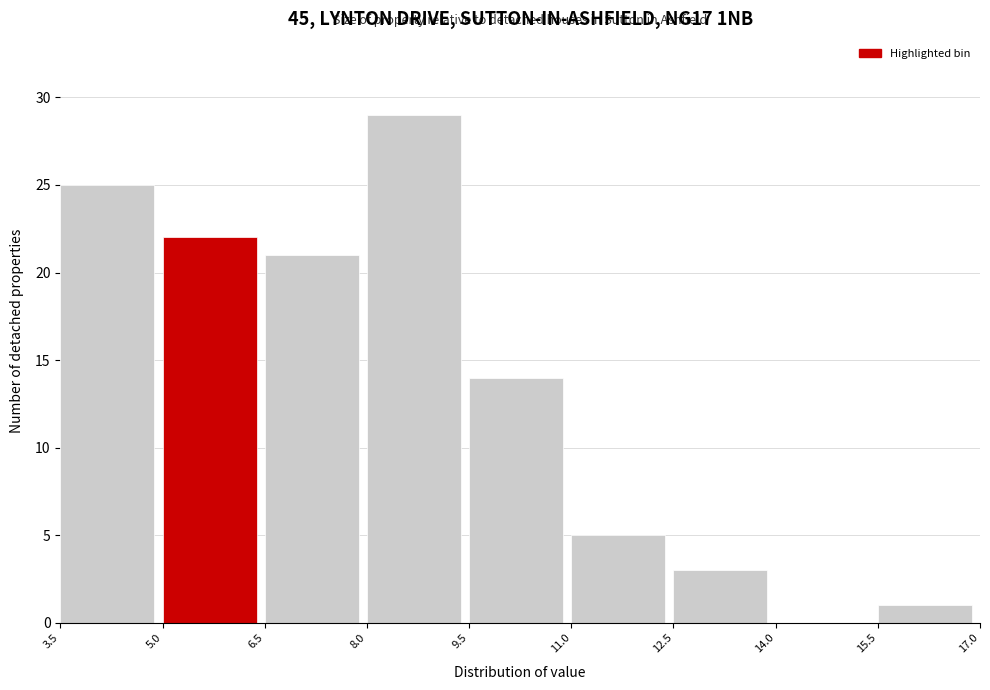

Over which range of the x-axis is the bar tallest?

8.0 to 9.5